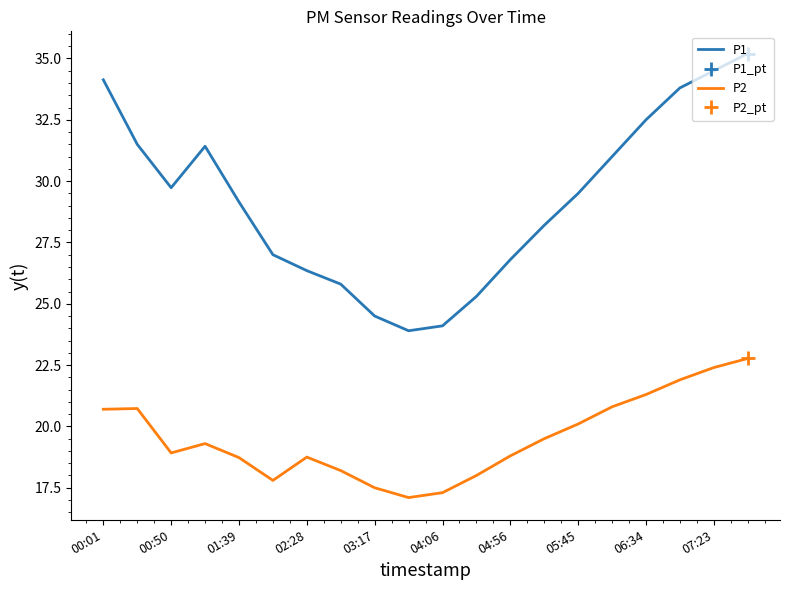

How many interior local valleys does the P1 series have?

2